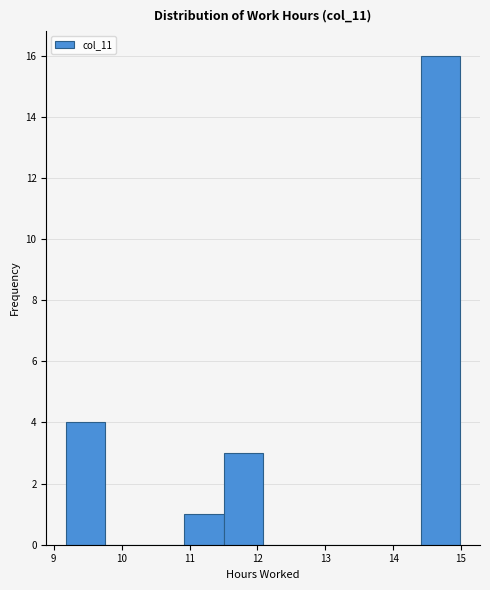

What is the height of the bar covering 14.4 to 15.0 on the x-axis? Neither the bar edges nor the heights are printed on the chart, so give them approximately, as read against the axes.

16